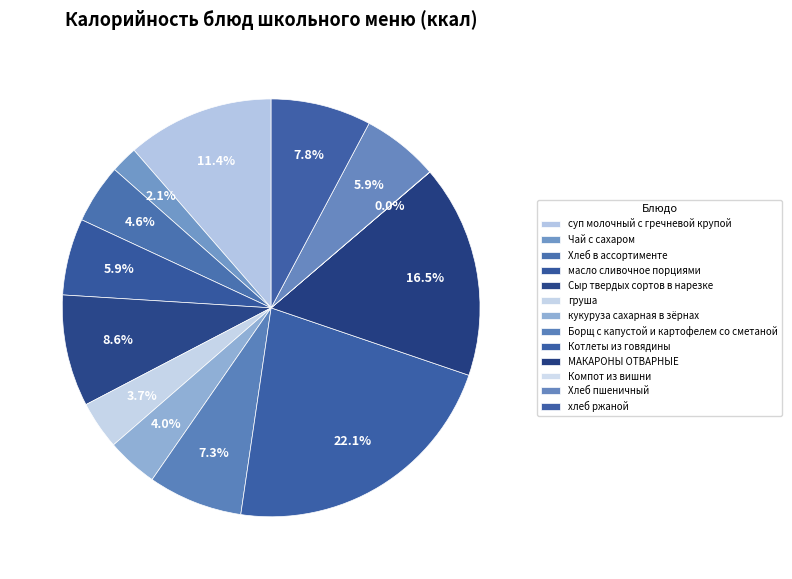

Rank the categories by value from highest to lowest.

Котлеты из говядины, МАКАРОНЫ ОТВАРНЫЕ, суп молочный с гречневой крупой, Сыр твердых сортов в нарезке, хлеб ржаной, Борщ с капустой и картофелем со сметаной, Хлеб пшеничный, масло сливочное порциями, Хлеб в ассортименте, кукуруза сахарная в зёрнах, груша, Чай с сахаром, Компот из вишни